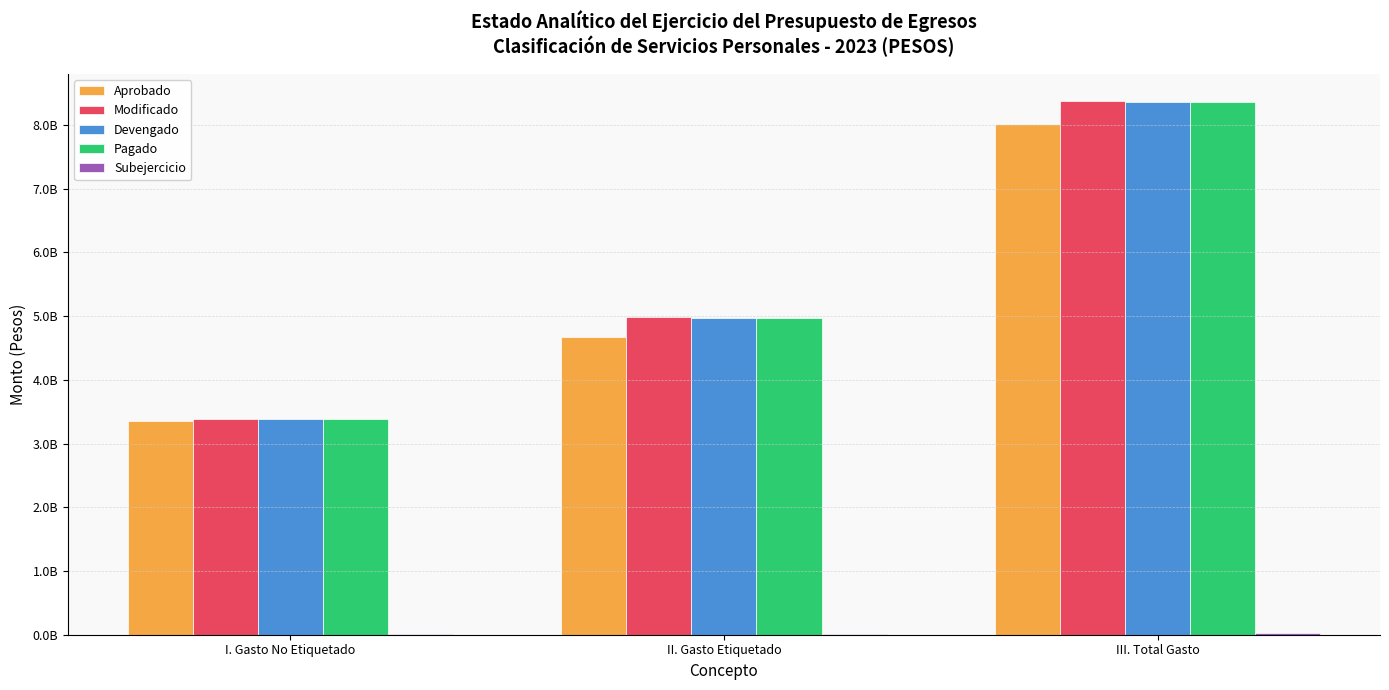

What is the difference between the highest and lowest values at III. Total Gasto?

8351339272.5